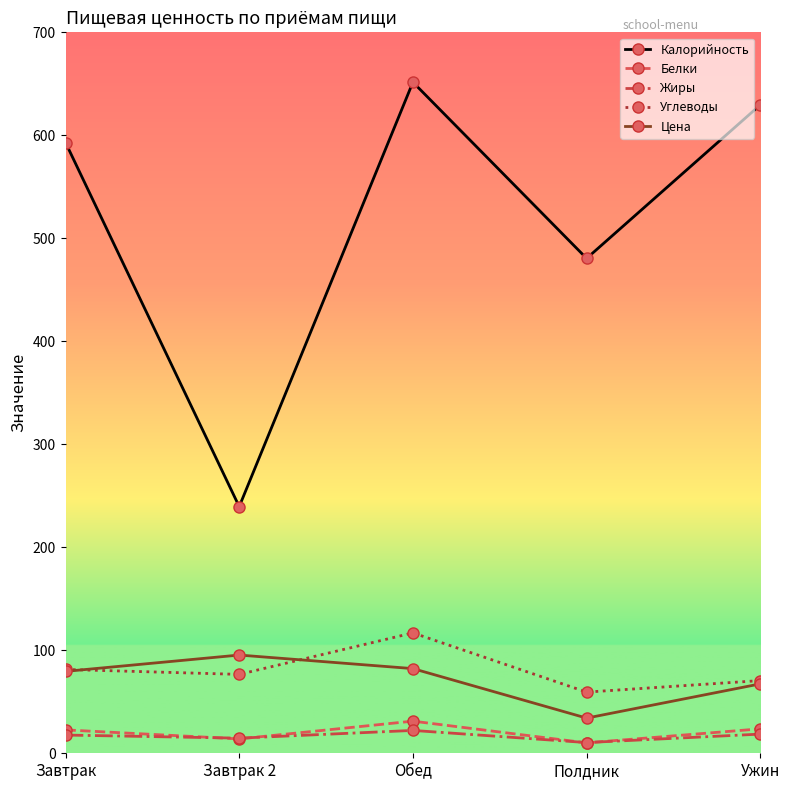

At which label is Белки closest to 20?

Завтрак